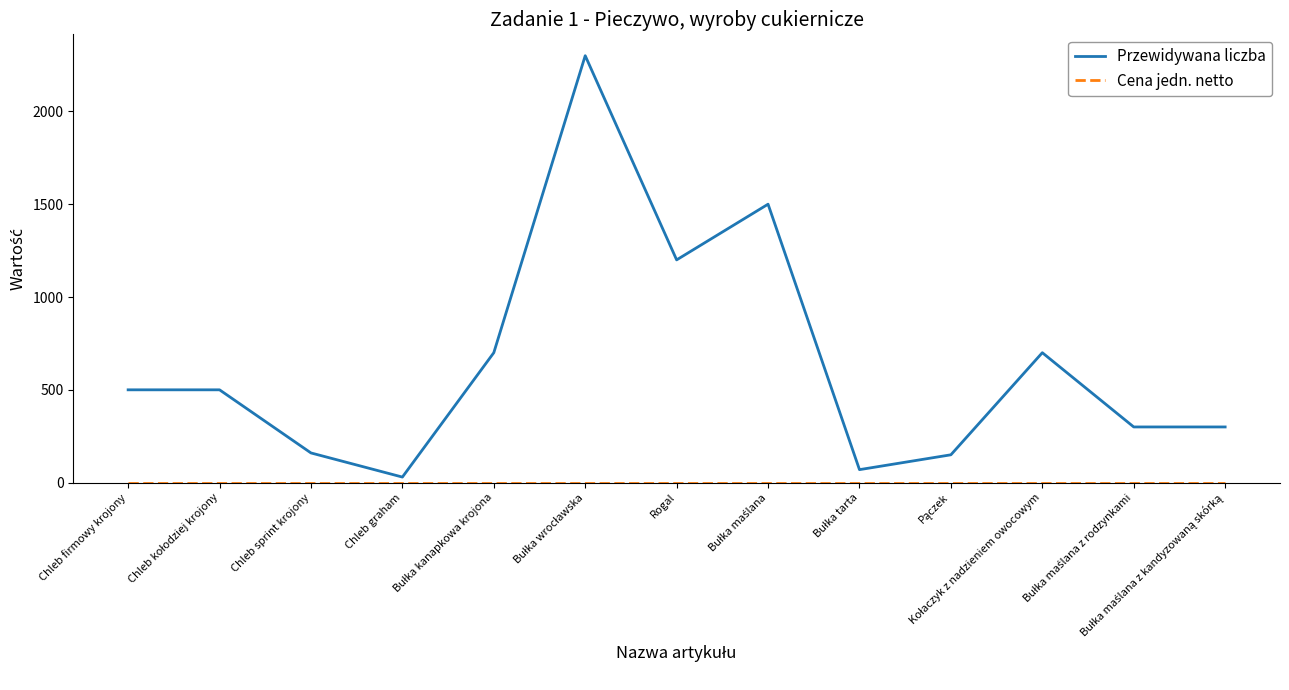

Which series has the largest total across all categories?

Przewidywana liczba